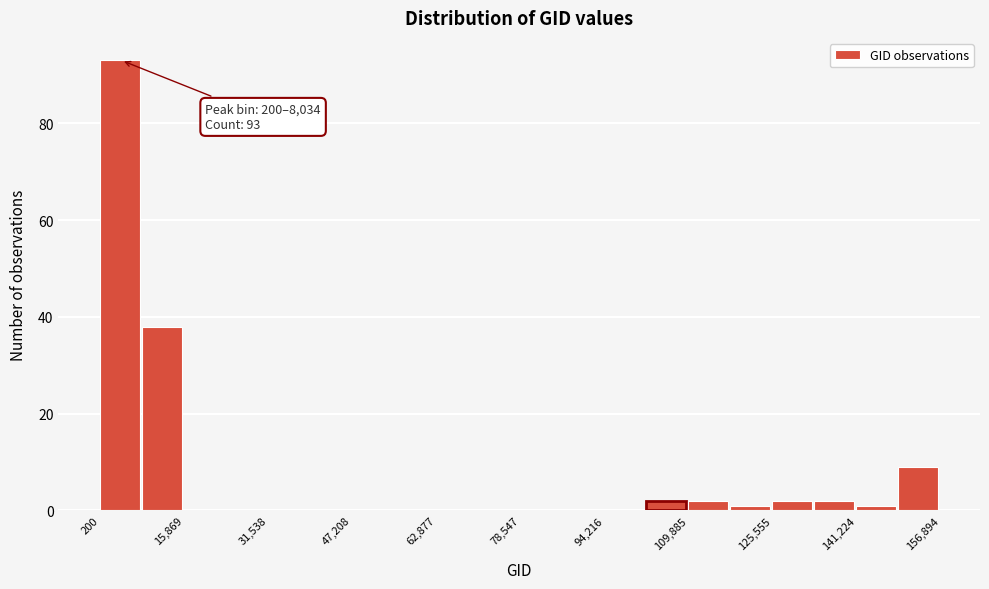

Read against the x-axis, roughly where is the centre of the tallest bar?

4000